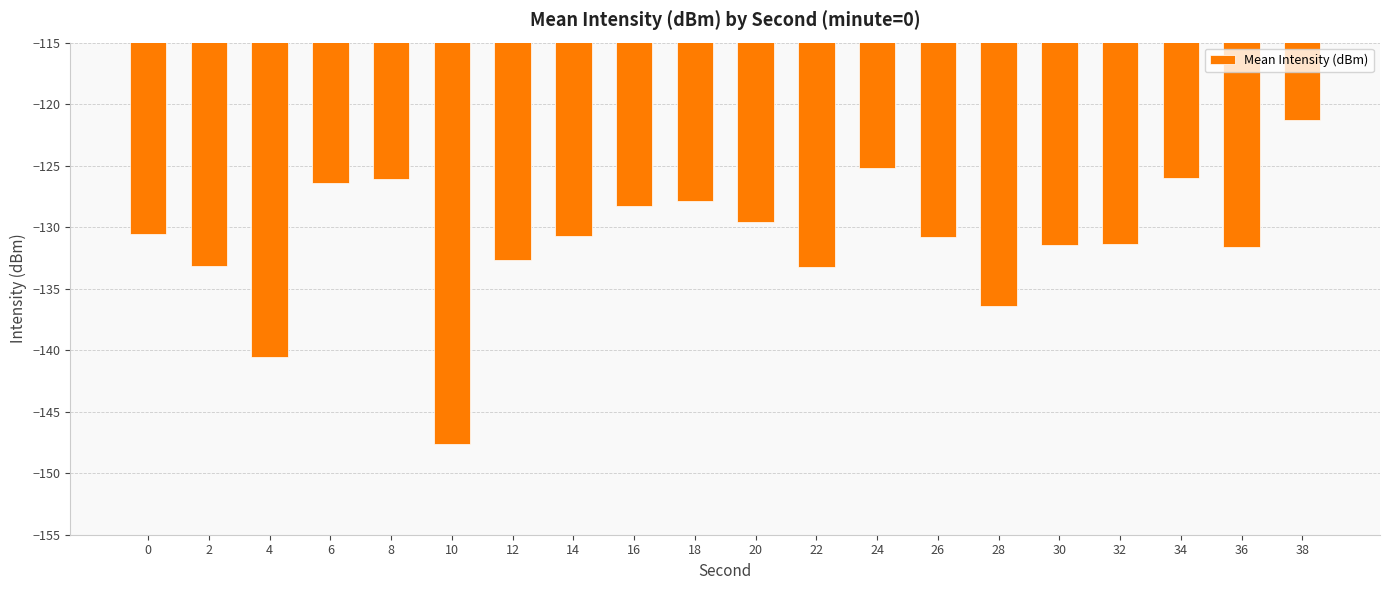

At which category does the chart reach its minimum across all series?

10